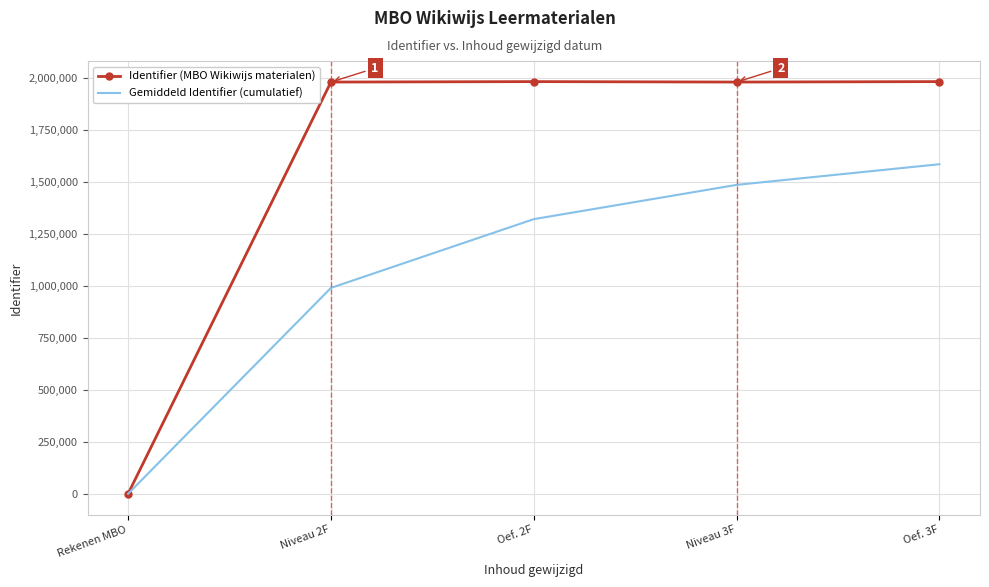

The value of Gemiddeld Identifier (cumulatief) at Rekenen MBO is 773639.7. True or false?

False